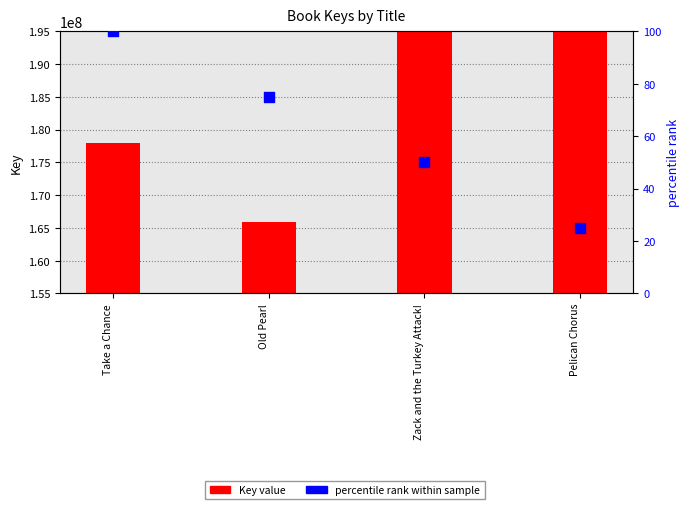

Which series has the largest total across all categories?

Key value